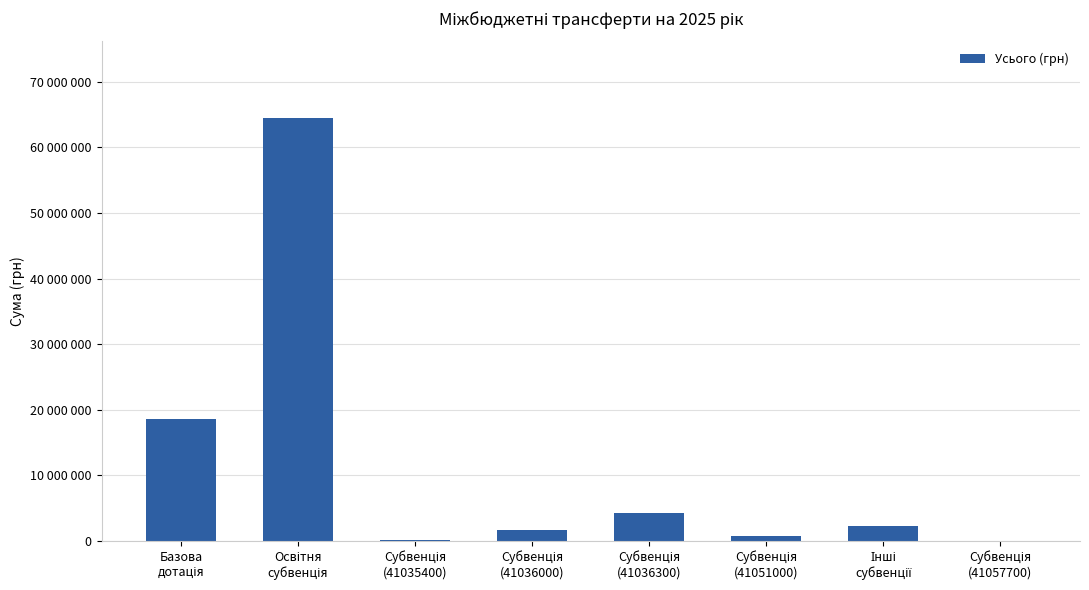

Reading left to right, transcribe all the data shown in this chart.

Базова
дотація=18554500	Освітня
субвенція=64520900	Субвенція
(41035400)=218500	Субвенція
(41036000)=1690600	Субвенція
(41036300)=4291600	Субвенція
(41051000)=706784	Інші
субвенції=2357876	Субвенція
(41057700)=70272